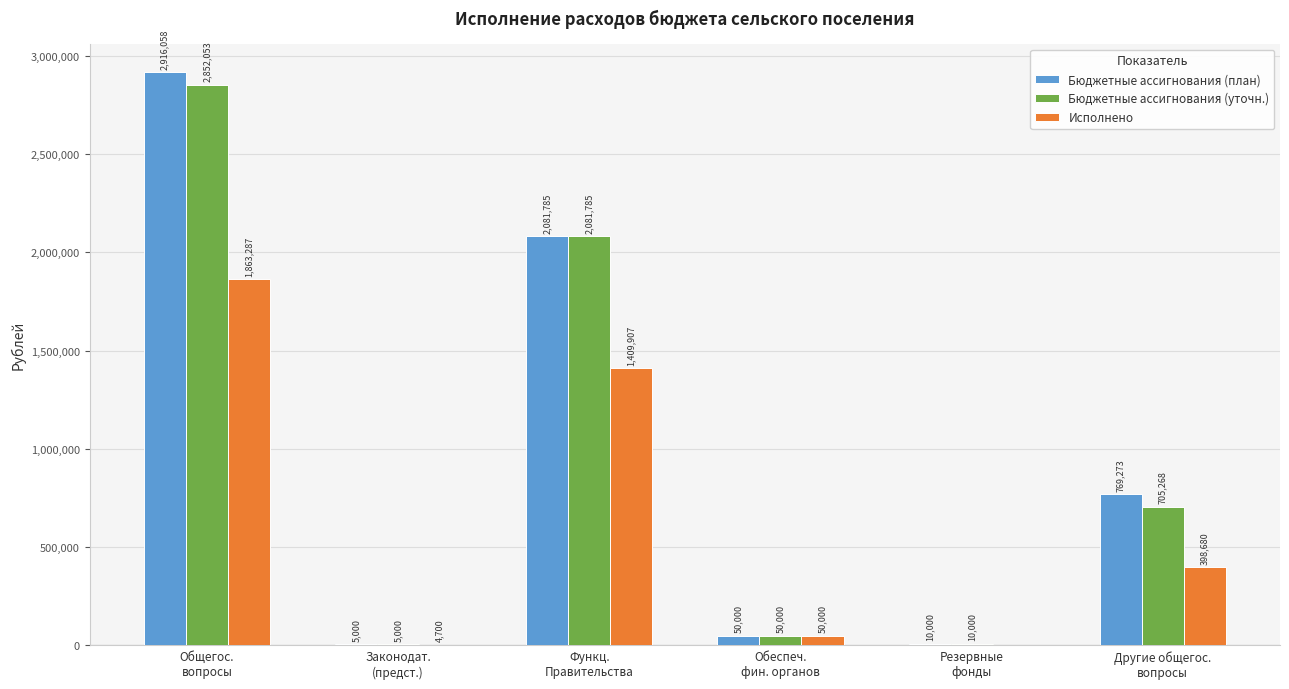

What is the highest value of the Исполнено series?

1863286.5